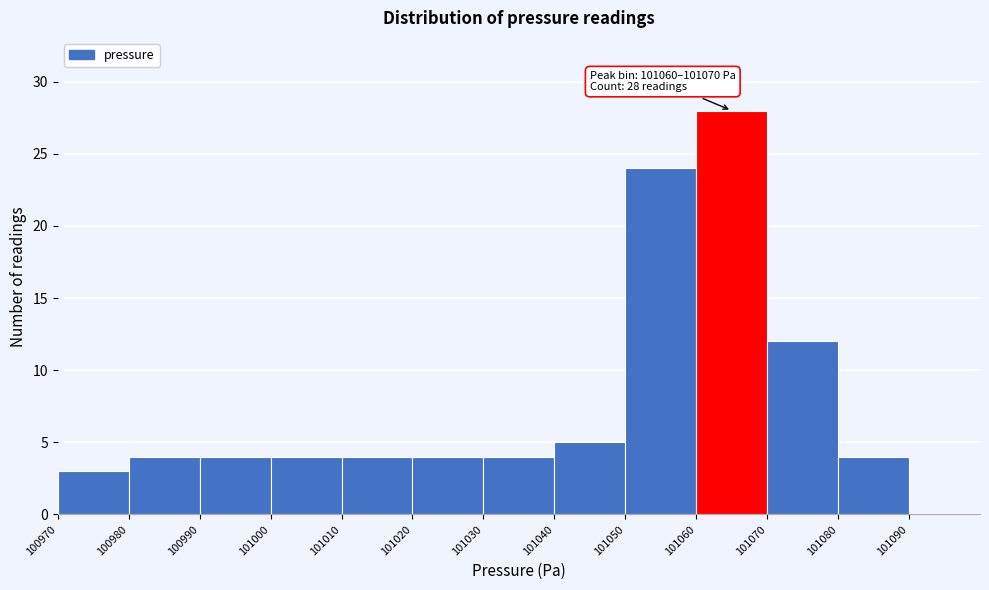

Which range on the x-axis has the tallest bar?

101060 to 101070